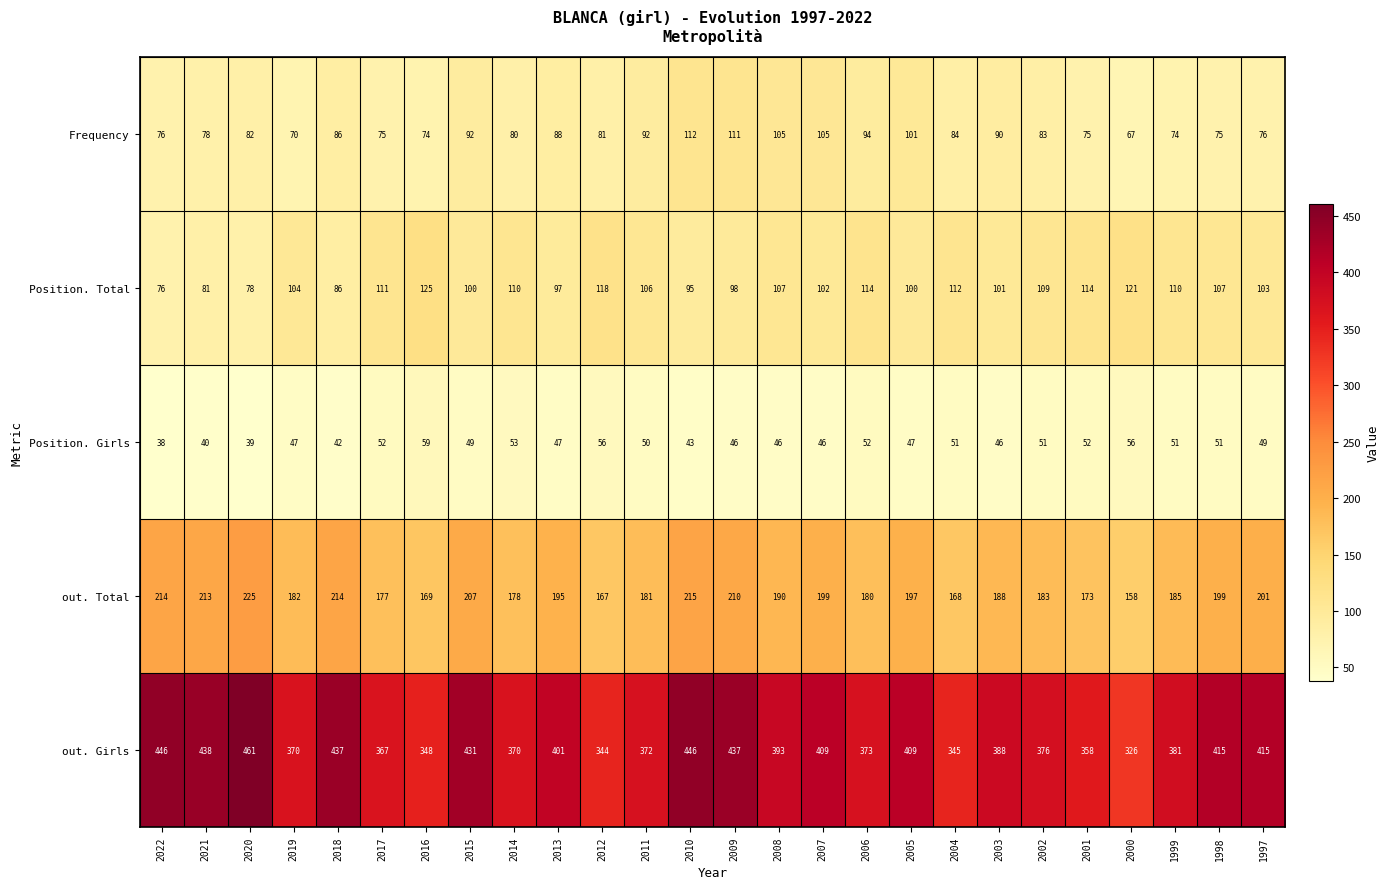

Which category has the highest value across all series?

2020